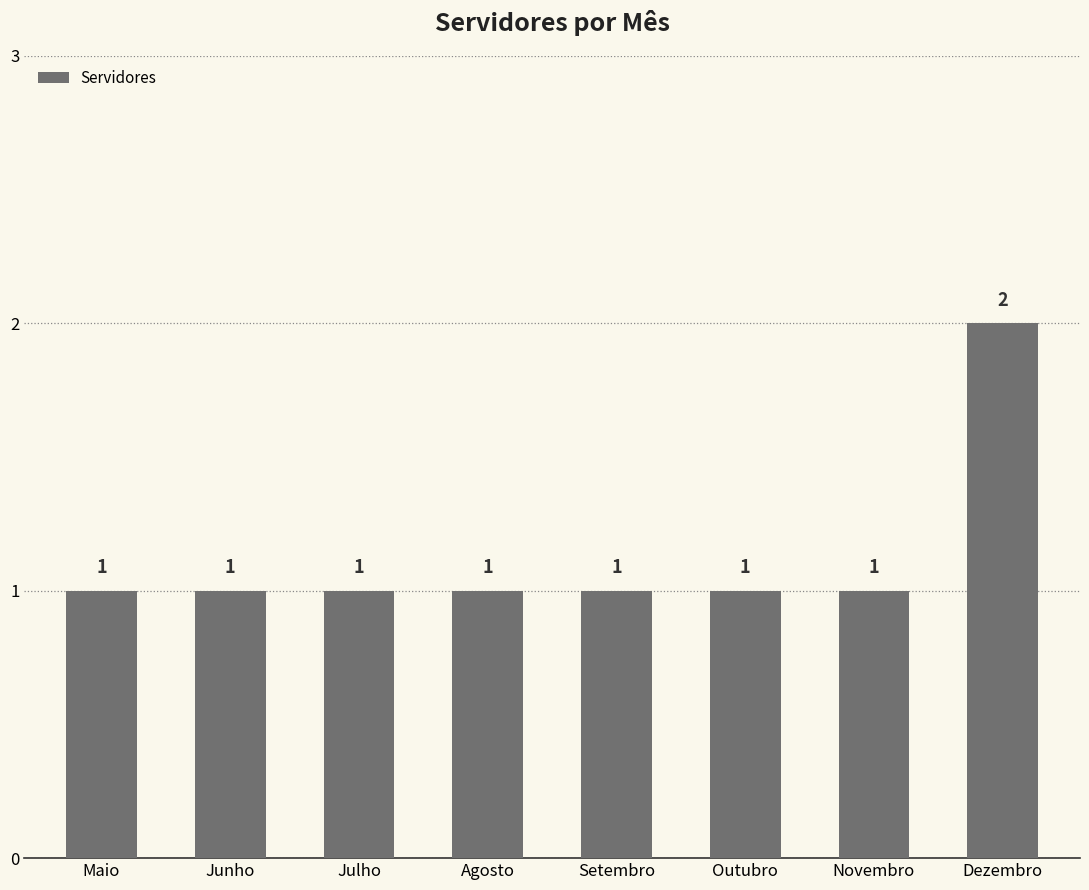

Reading right to left, what are all the values shown in this chart?

Dezembro=2	Novembro=1	Outubro=1	Setembro=1	Agosto=1	Julho=1	Junho=1	Maio=1